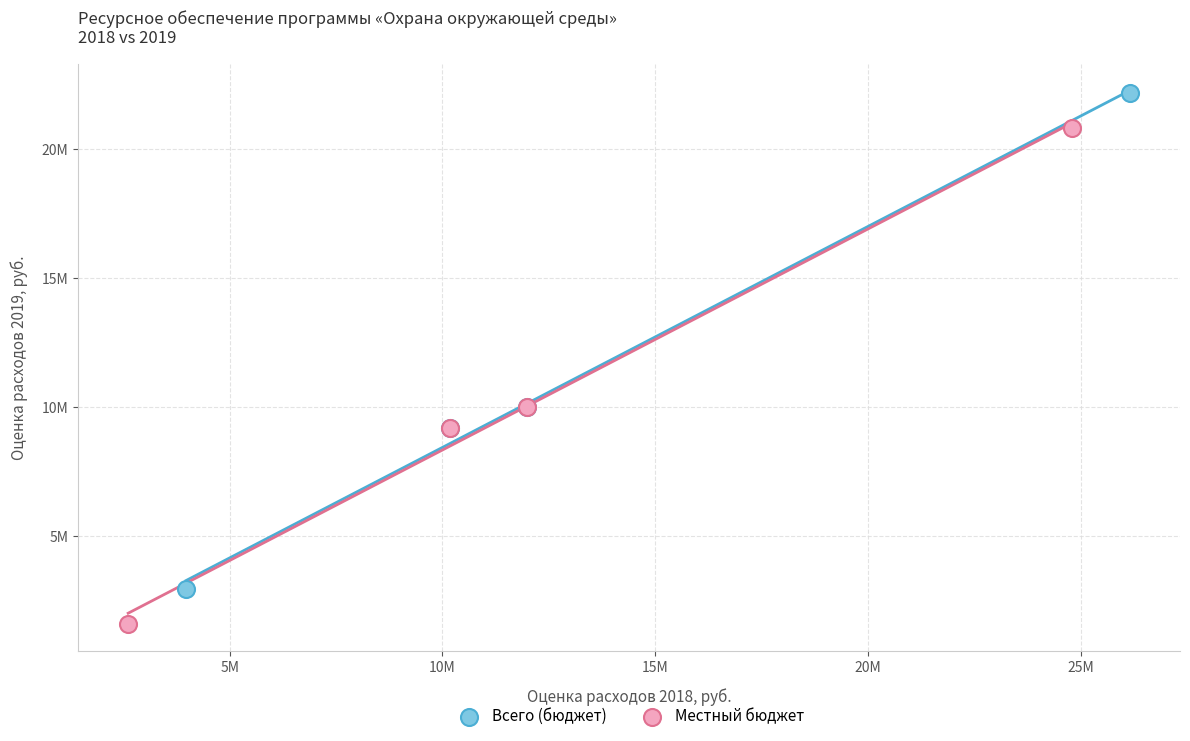

Which series reaches the minimum Y coordinate?

Местный бюджет